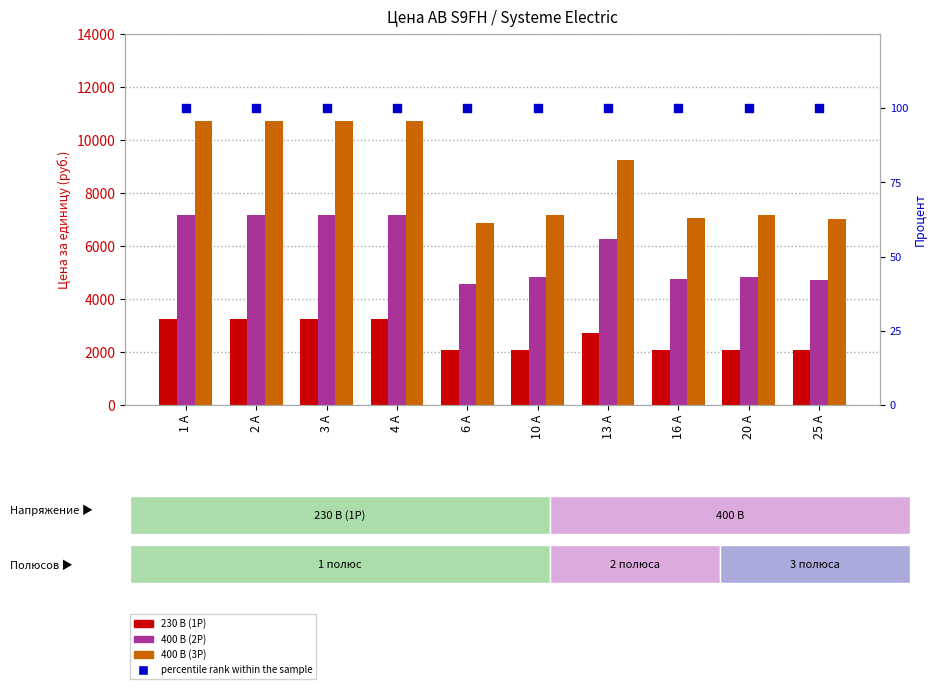

Which series contains the highest Y value?

400 В (3P)